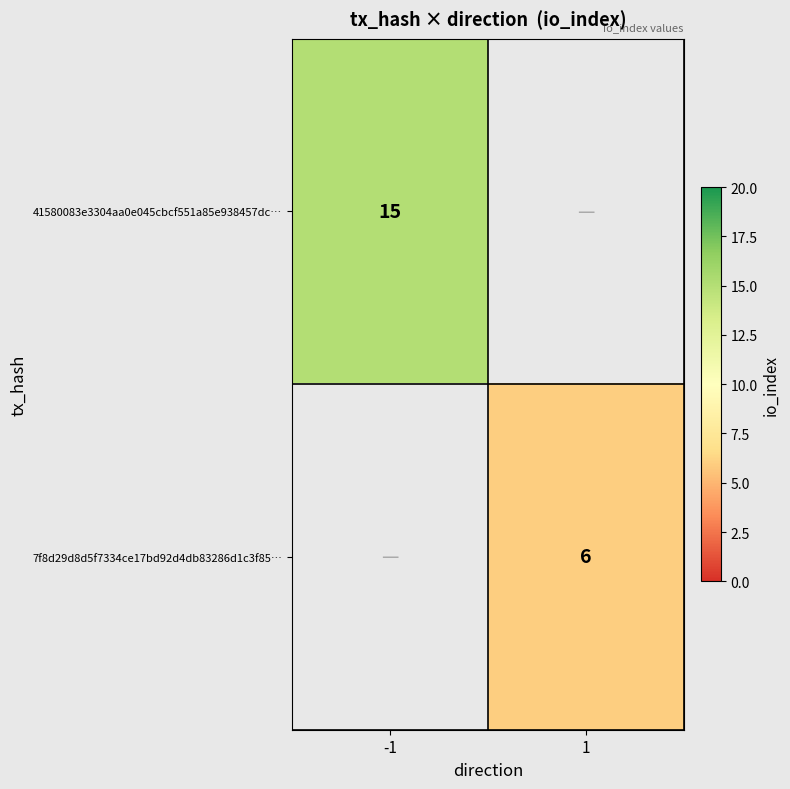

At how many categories does at least one series exceed 10?

1